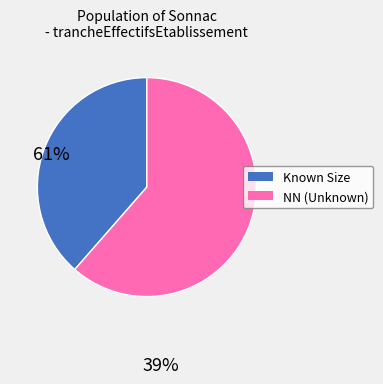

Is there any slice that represents more than half of the pie?

Yes